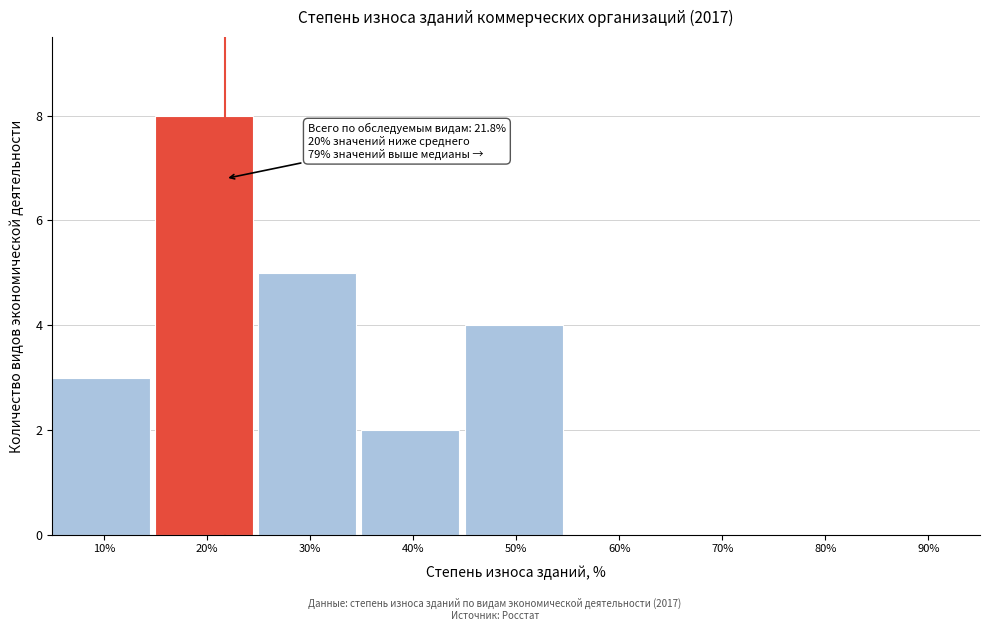

Over which range of the x-axis is the bar tallest?

15 to 25